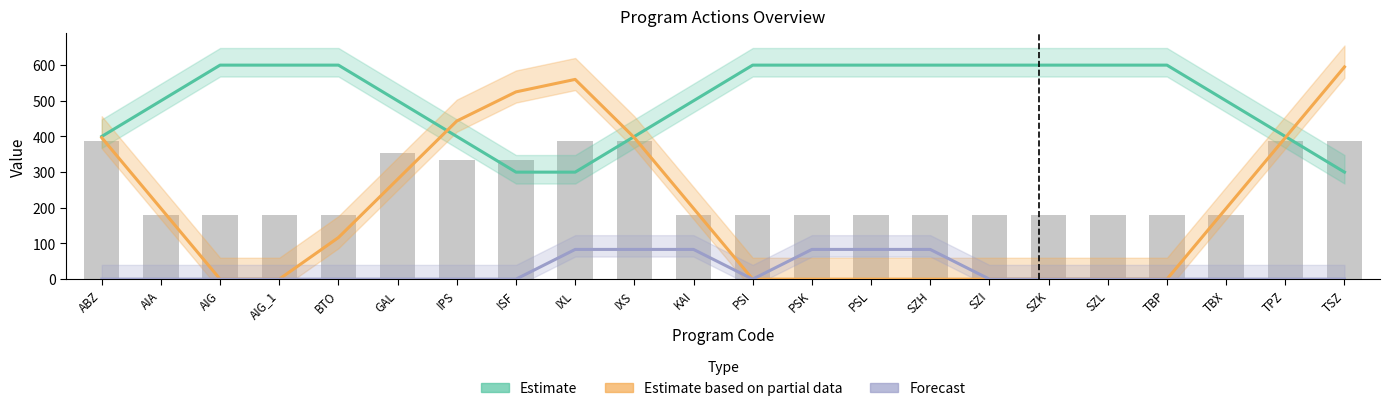

Reading left to right, list all the values displayed in this chart.

Estimate: 400.0	500.0	600.0	600.0	600.0	500.0	400.0	300.0	300.0	400.0	500.0	600.0	600.0	600.0	600.0	600.0	600.0	600.0	600.0	500.0	400.0	300.0
Estimate based on partial data: 396.7	198.3	0.0	0.0	116.7	280.0	443.3	525.0	560.0	396.7	198.3	0.0	0.0	0.0	0.0	0.0	0.0	0.0	0.0	198.3	396.7	595.0
Forecast: 0.0	0.0	0.0	0.0	0.0	0.0	0.0	0.0	83.3	83.3	83.3	0.0	83.3	83.3	83.3	0.0	0.0	0.0	0.0	0.0	0.0	0.0